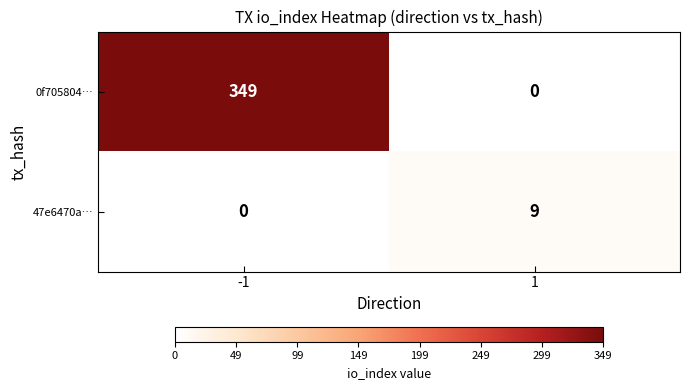

What is the greatest value displayed?

349